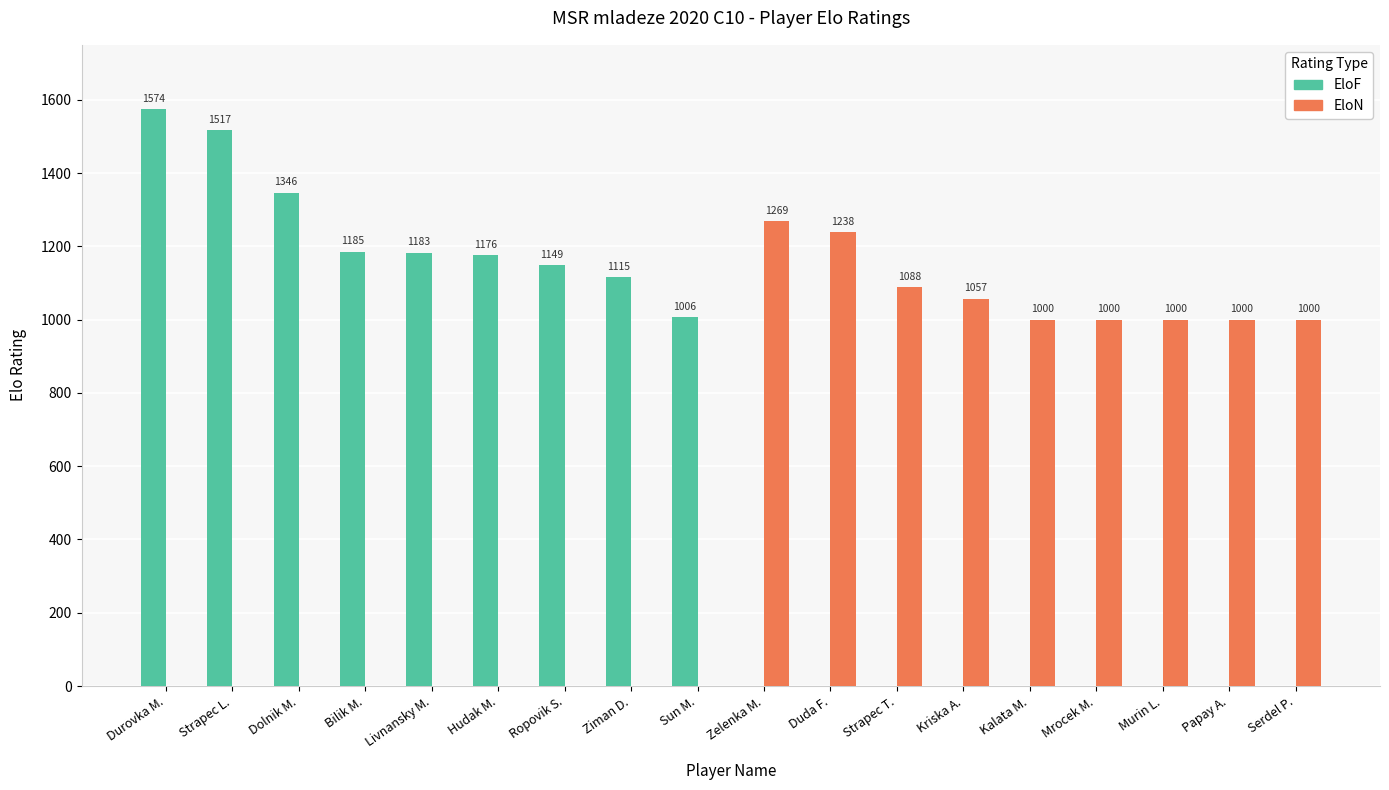

True or false: EloN has a value of 1057 at Kriska A..

True